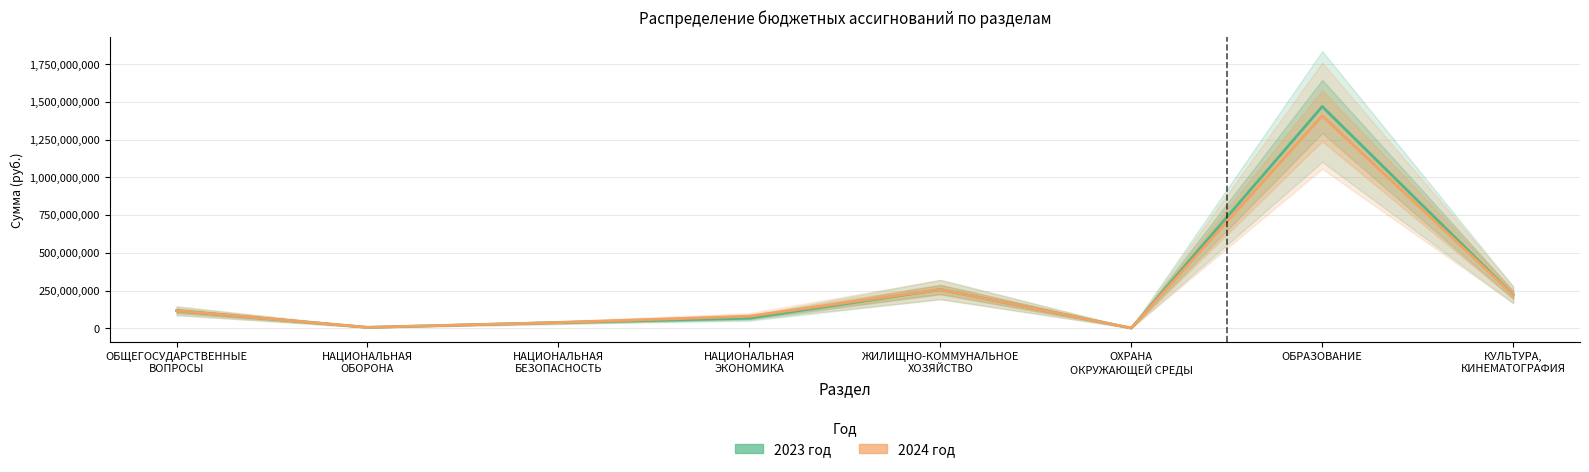

At which category is the sum across all series the highest?

ОБРАЗОВАНИЕ